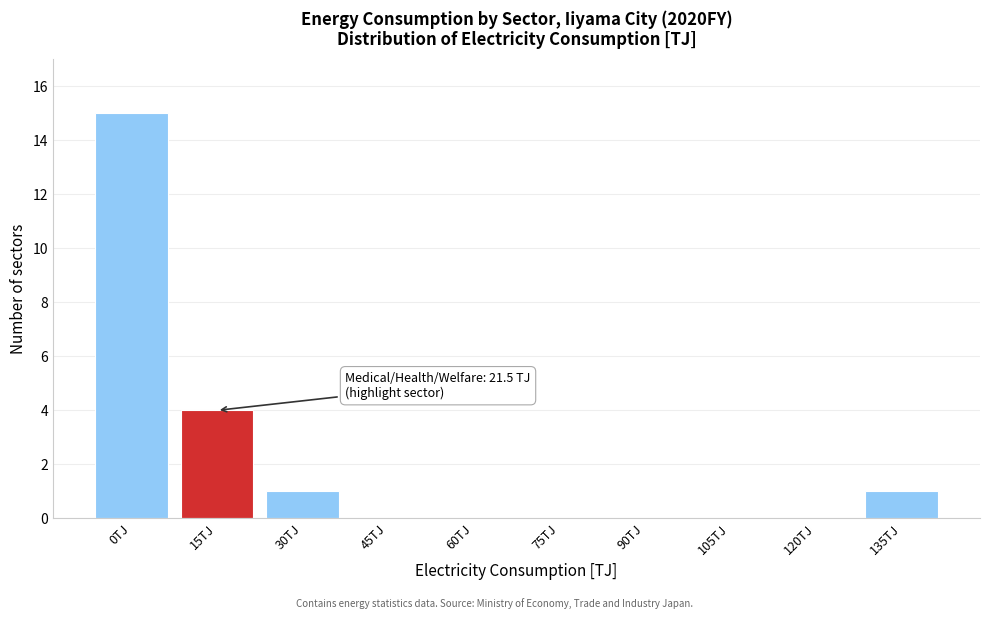

Reading left to right, list all the values displayed in this chart.

0TJ=15	15TJ=4	30TJ=1	45TJ=0	60TJ=0	75TJ=0	90TJ=0	105TJ=0	120TJ=0	135TJ=1